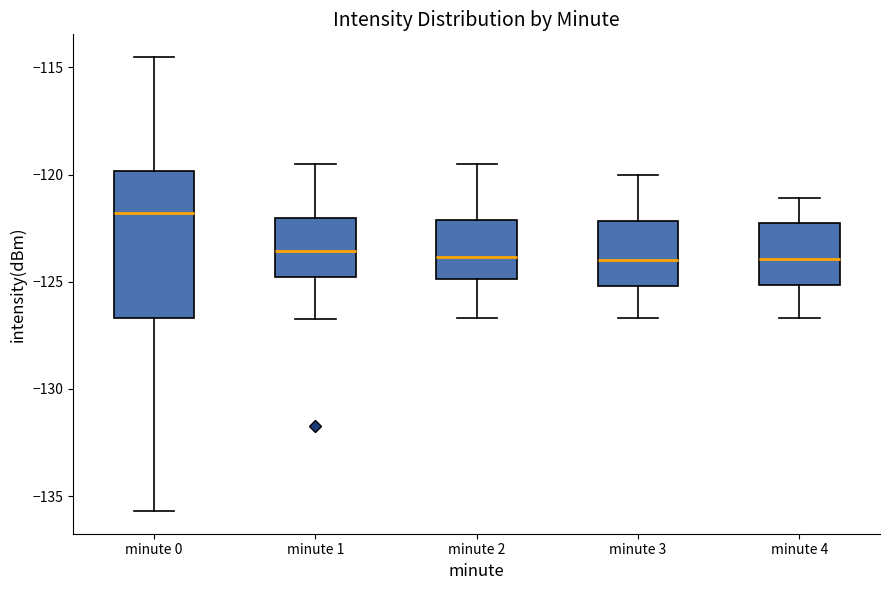

Reading left to right, read every box against the y-axis: the position of its median line, the range the box covers, and the ends of its whiskers. The values are not printed on the chart, so give them approximately, as read against the axis.

minute 0: median -122.0, box -126.5 to -120.0, whiskers -135.5 to -114.5
minute 1: median -123.5, box -125.0 to -122.0, whiskers -126.5 to -119.5
minute 2: median -124.0, box -125.0 to -122.0, whiskers -126.5 to -119.5
minute 3: median -124.0, box -125.0 to -122.0, whiskers -126.5 to -120.0
minute 4: median -124.0, box -125.0 to -122.0, whiskers -126.5 to -121.0